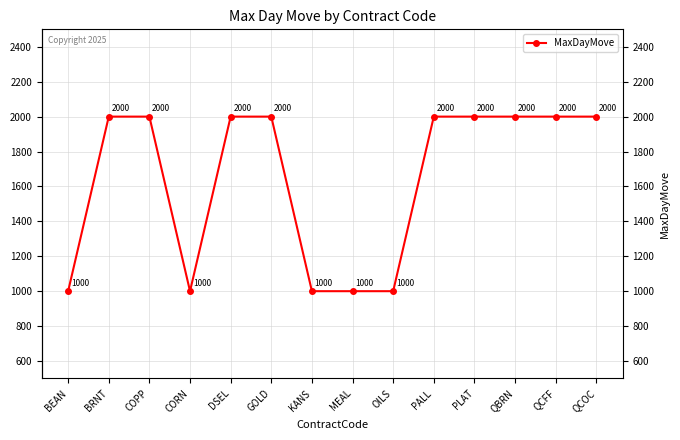

Which has a higher value, QCFF or OILS?

QCFF